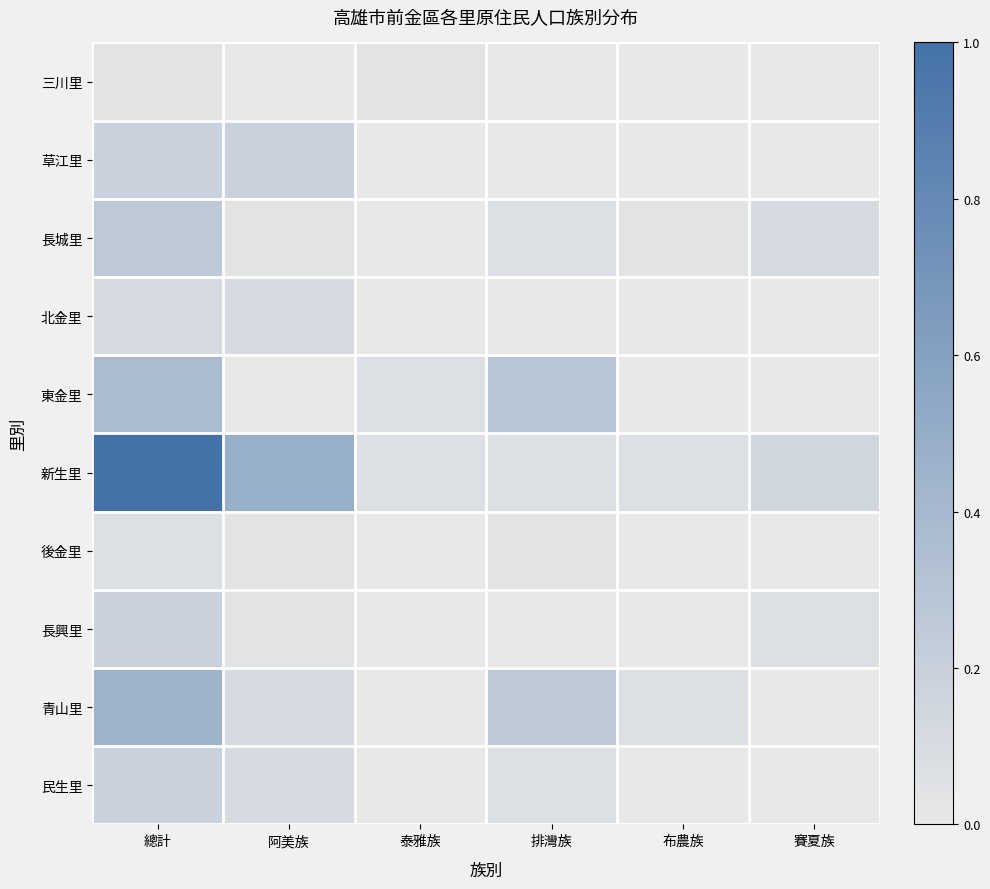

Reading left to right, what are all the values shown in this chart?

三川里: 總計=0.0	阿美族=0.0	泰雅族=0.0	排灣族=0.0	布農族=0.0	賽夏族=0.0
草江里: 總計=0.2	阿美族=0.2	泰雅族=0.0	排灣族=0.0	布農族=0.0	賽夏族=0.0
長城里: 總計=0.3	阿美族=0.0	泰雅族=0.0	排灣族=0.1	布農族=0.0	賽夏族=0.1
北金里: 總計=0.1	阿美族=0.1	泰雅族=0.0	排灣族=0.0	布農族=0.0	賽夏族=0.0
東金里: 總計=0.4	阿美族=0.0	泰雅族=0.1	排灣族=0.3	布農族=0.0	賽夏族=0.0
新生里: 總計=1.0	阿美族=0.5	泰雅族=0.1	排灣族=0.1	布農族=0.1	賽夏族=0.1
後金里: 總計=0.1	阿美族=0.0	泰雅族=0.0	排灣族=0.0	布農族=0.0	賽夏族=0.0
長興里: 總計=0.2	阿美族=0.0	泰雅族=0.0	排灣族=0.0	布農族=0.0	賽夏族=0.1
青山里: 總計=0.4	阿美族=0.1	泰雅族=0.0	排灣族=0.3	布農族=0.1	賽夏族=0.0
民生里: 總計=0.2	阿美族=0.1	泰雅族=0.0	排灣族=0.1	布農族=0.0	賽夏族=0.0